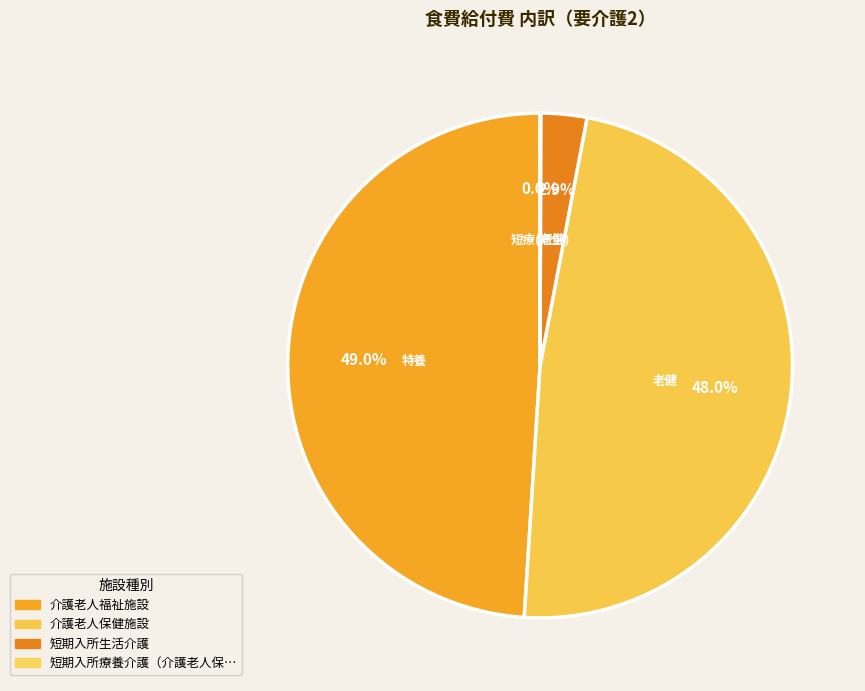

Is there any slice that represents more than half of the pie?

No